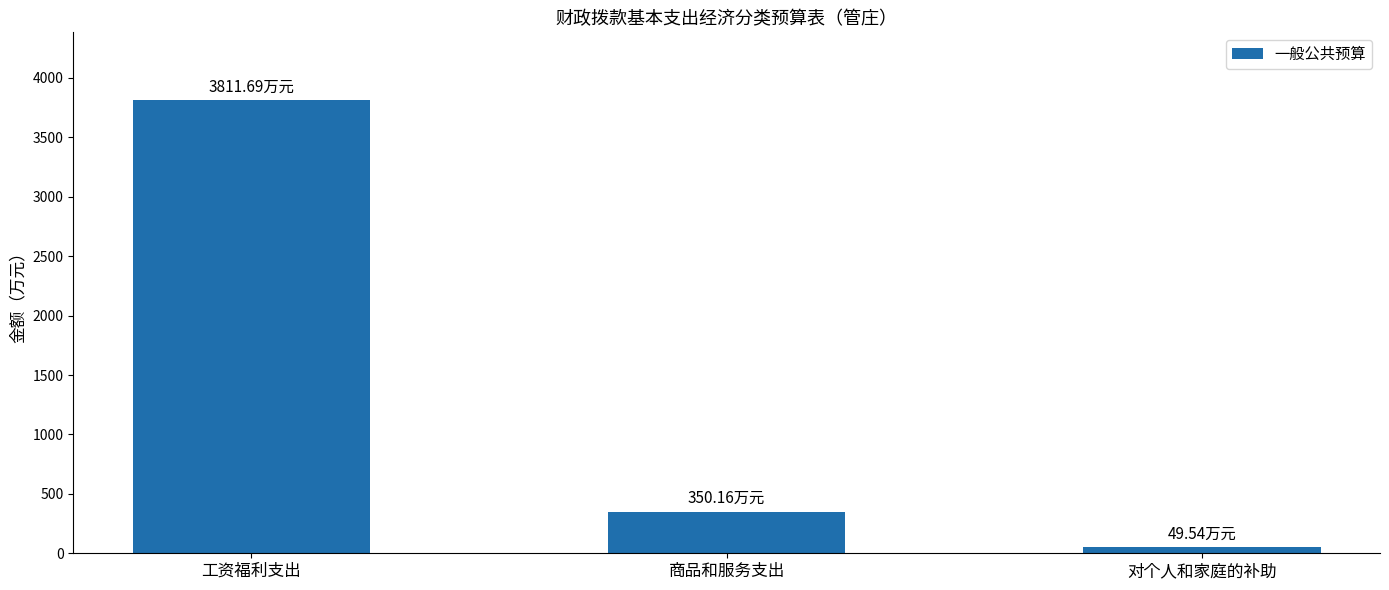

How many data points are less than 350?

1